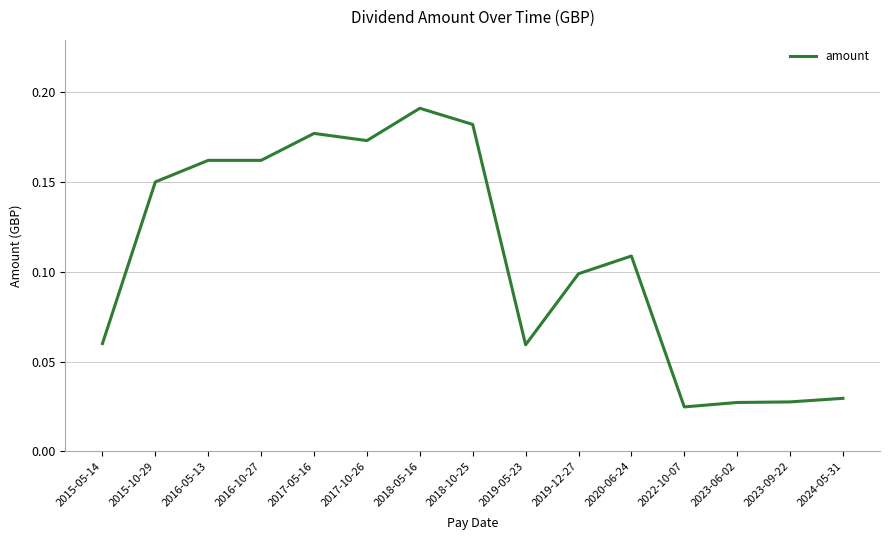

What position from the left is 2015-05-14?

1